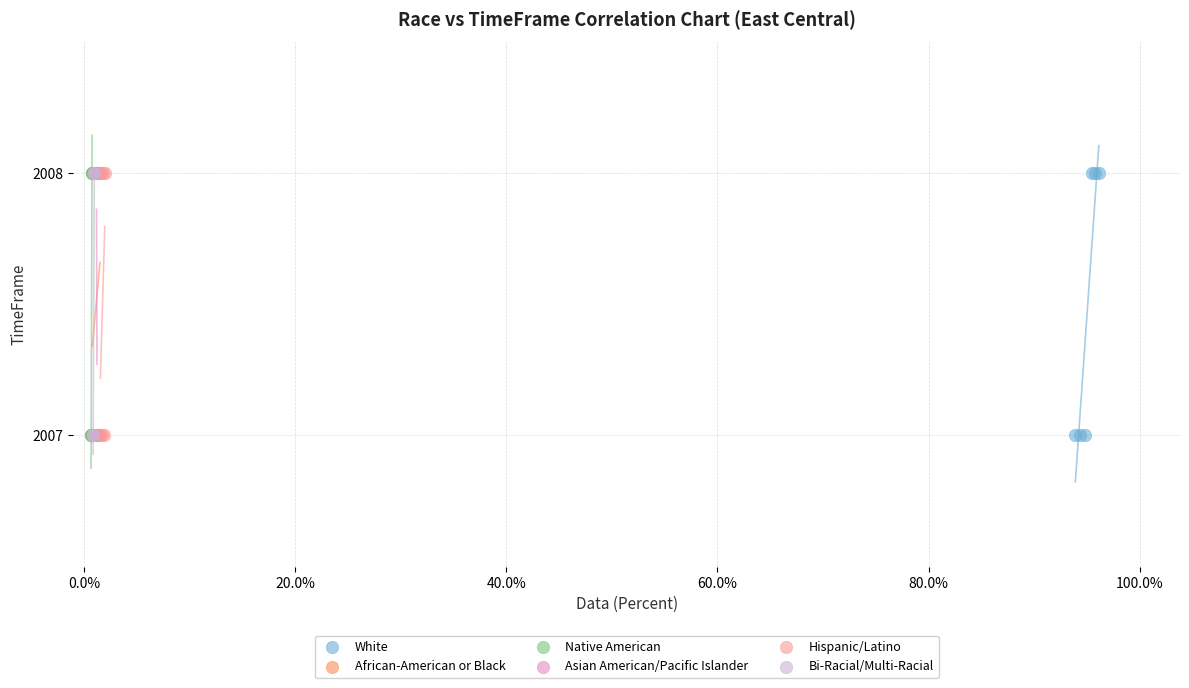

What are all the series names shown in the legend?

White, African-American or Black, Native American, Asian American/Pacific Islander, Hispanic/Latino, Bi-Racial/Multi-Racial